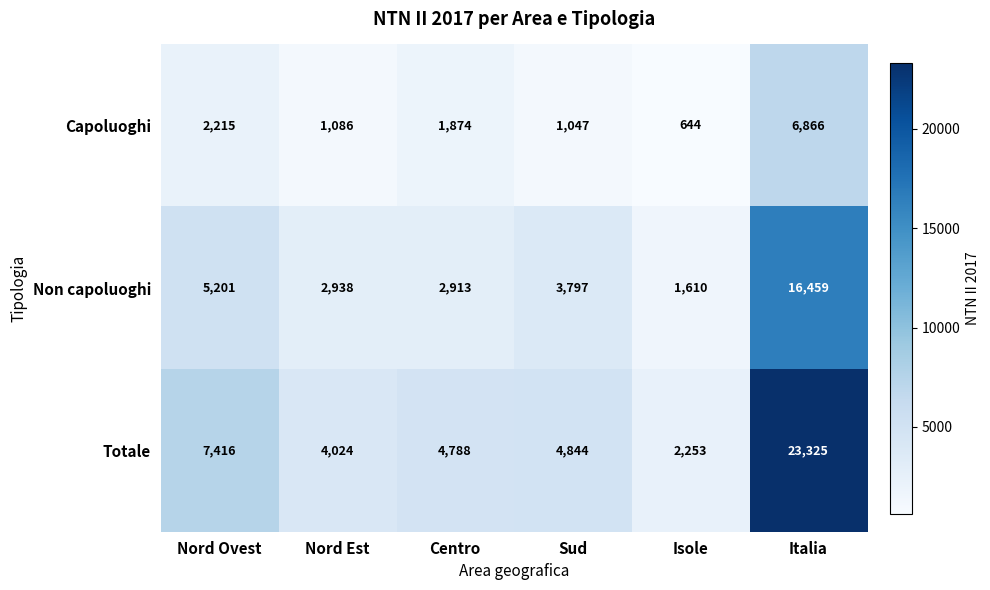

What is the difference between the highest and lowest values at Nord Ovest?

5201